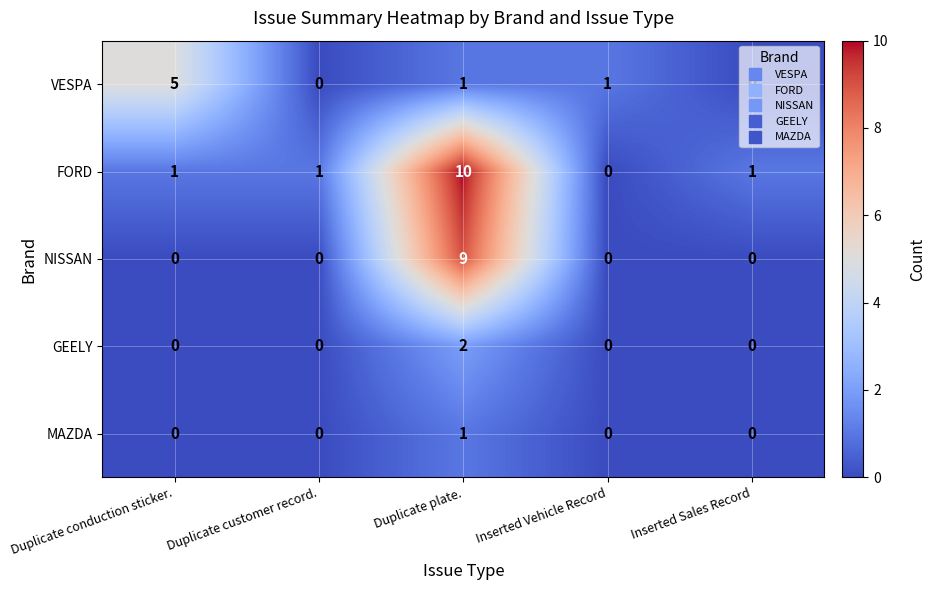

The NISSAN series shows 0 at Inserted Sales Record. True or false?

True